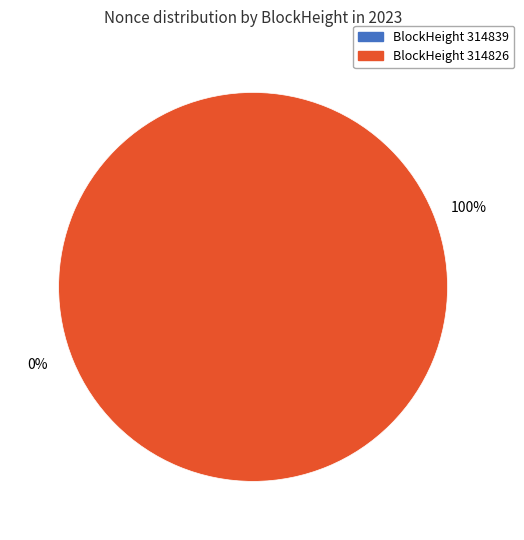

Which slice is the largest?

314826